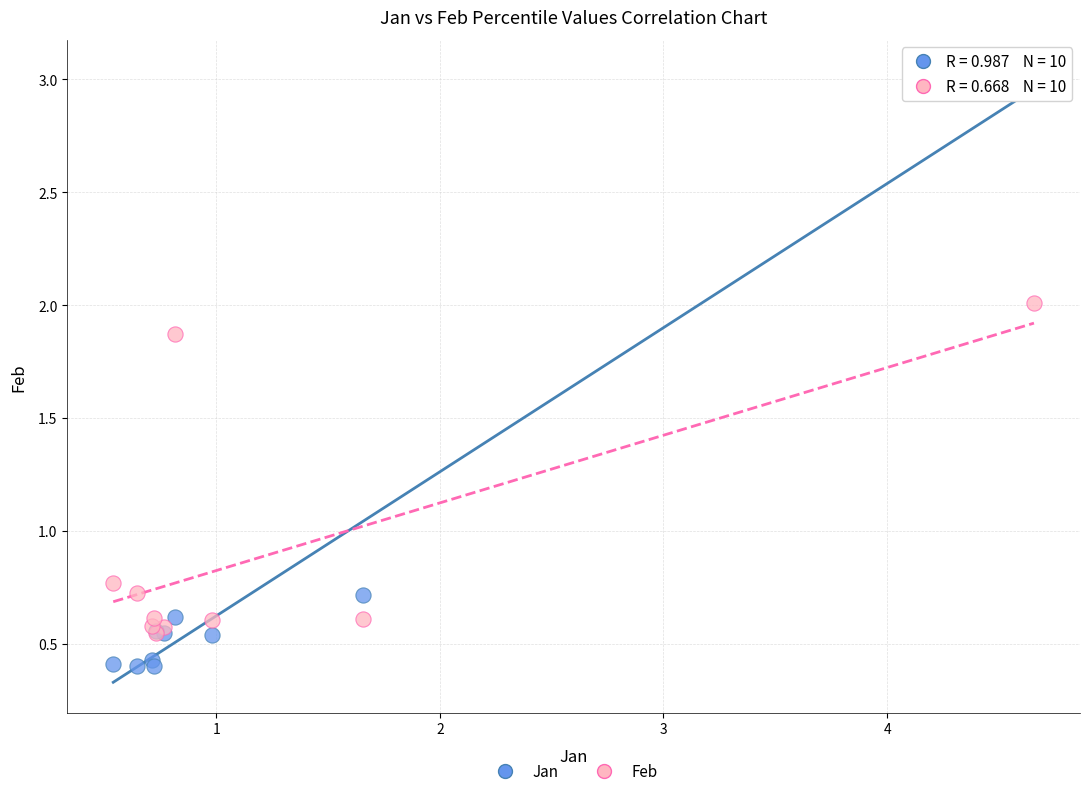

Which series contains the lowest Y value?

Jan